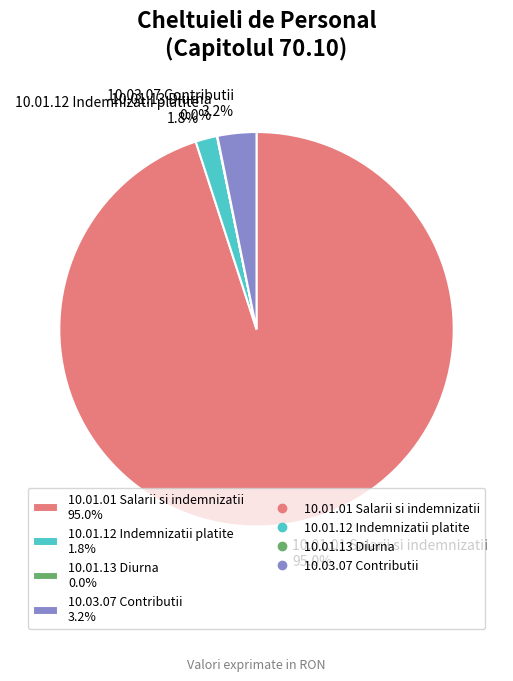

What is the majority slice?

10.01.01 Salarii si indemnizatii